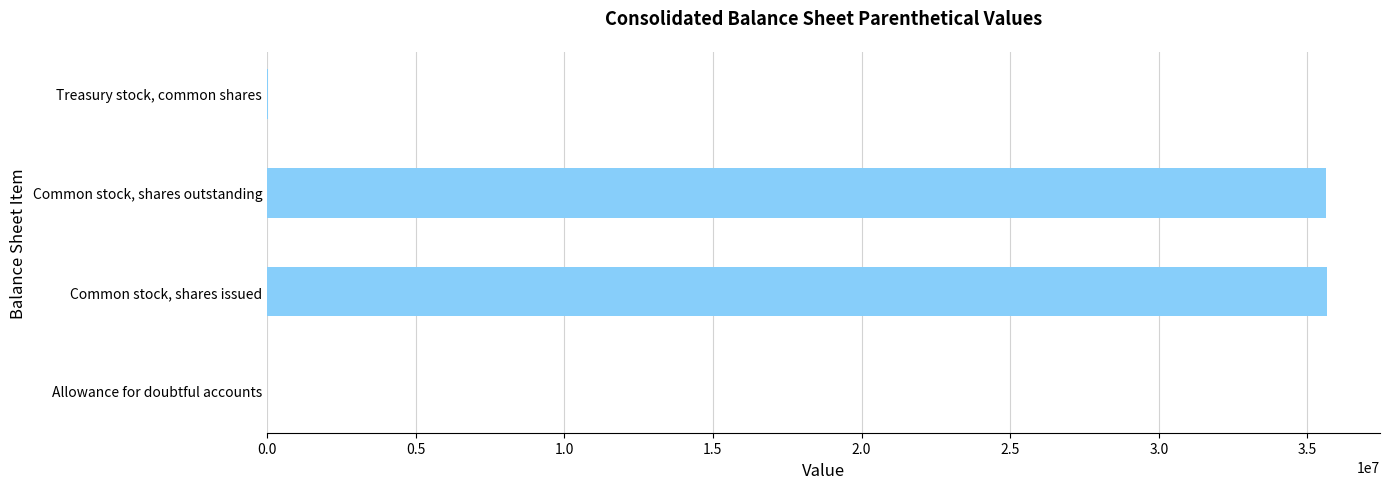

The value at Common stock, shares outstanding is 35618146. True or false?

True